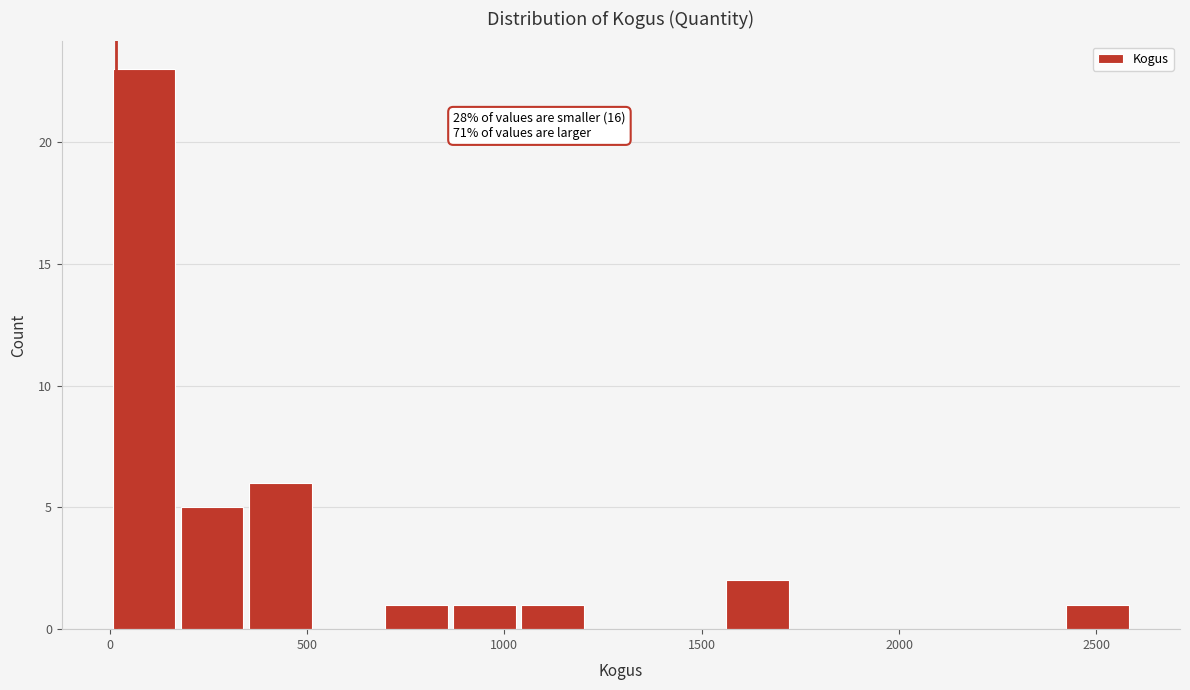

Read against the x-axis, roughly where is the centre of the tallest bar?

100